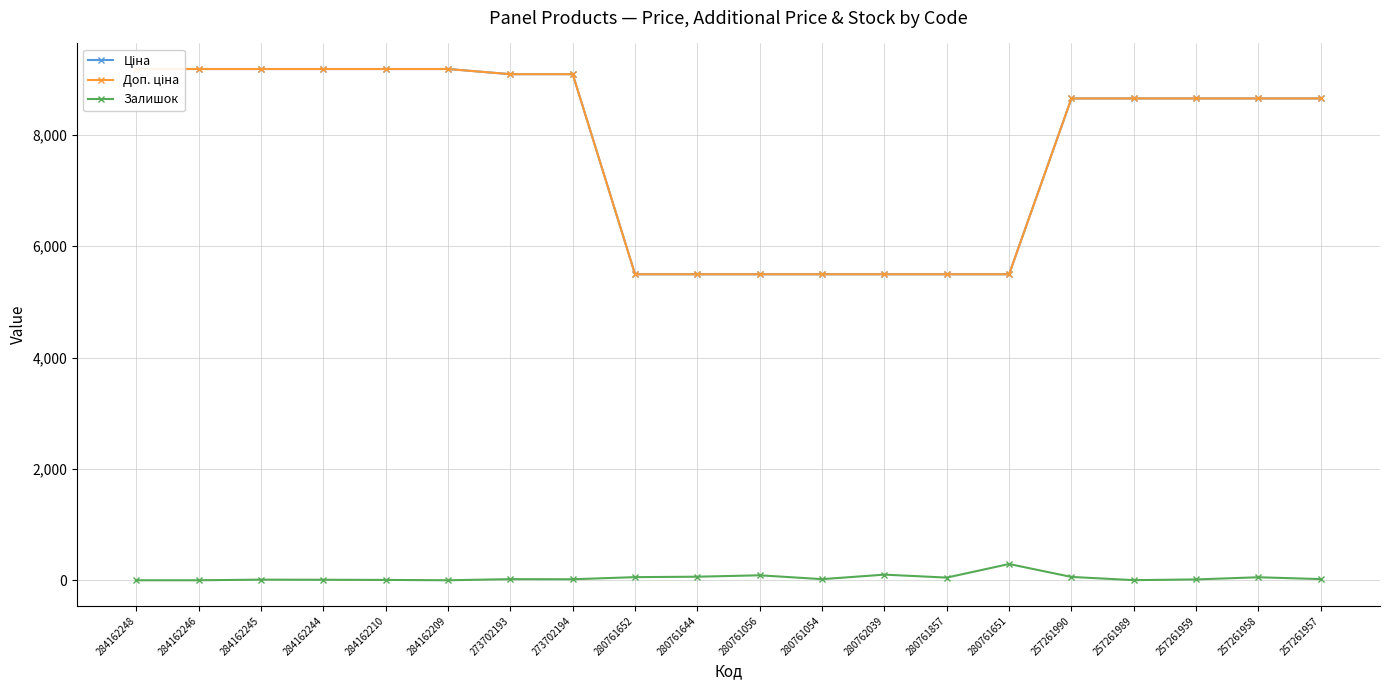

At how many categories does at least one series exceed 8703?

8